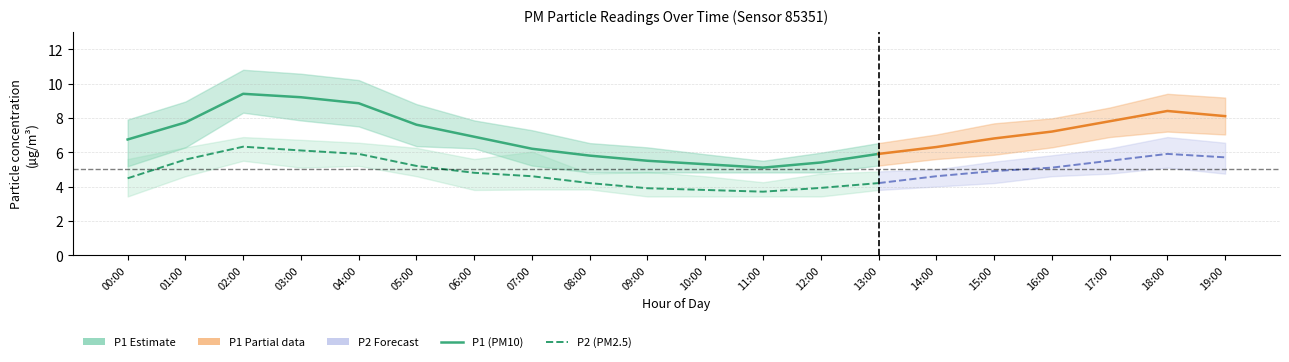

The P1 (PM10) series shows 6.2 at 07:00. True or false?

True